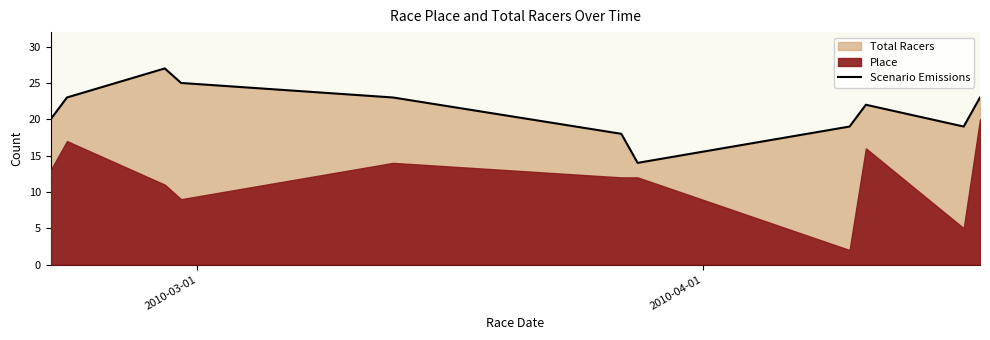

How many data points are less than 22?

5